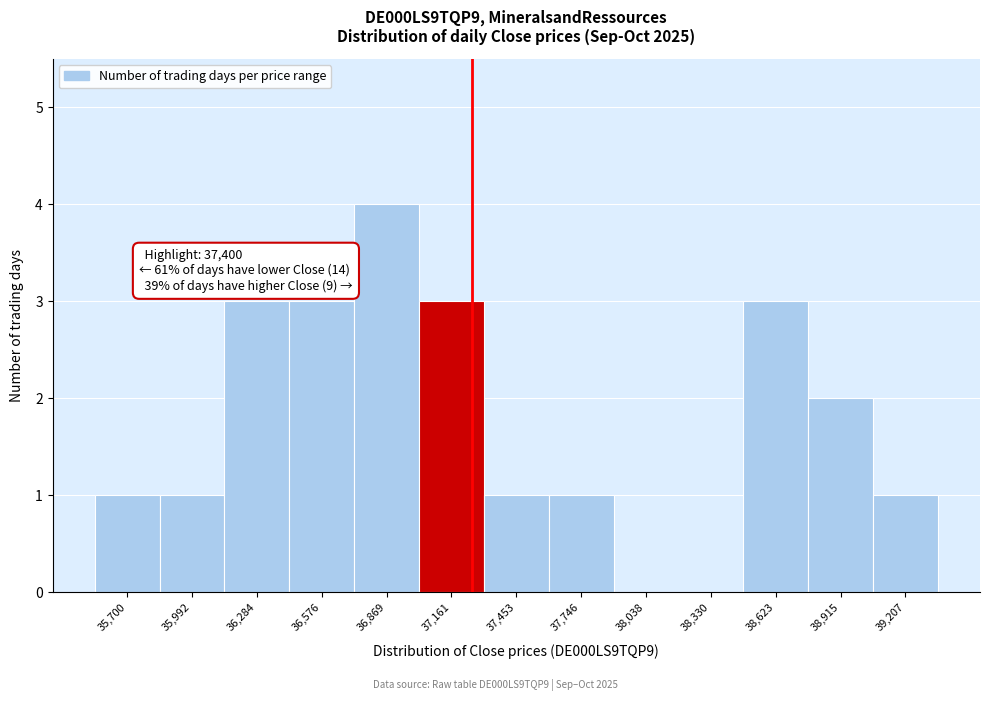

Reading left to right, transcribe all the data shown in this chart.

35,700=1	35,992=1	36,284=3	36,576=3	36,869=4	37,161=3	37,453=1	37,746=1	38,038=0	38,330=0	38,623=3	38,915=2	39,207=1